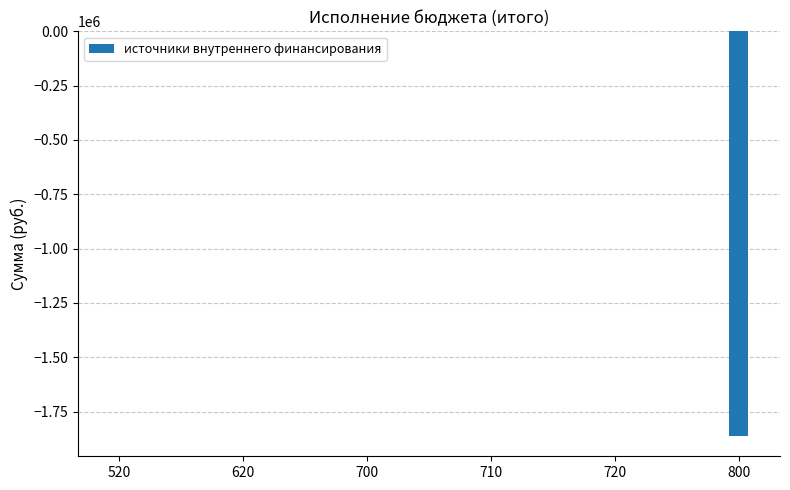

The value at 700 is -1022459.2. True or false?

False